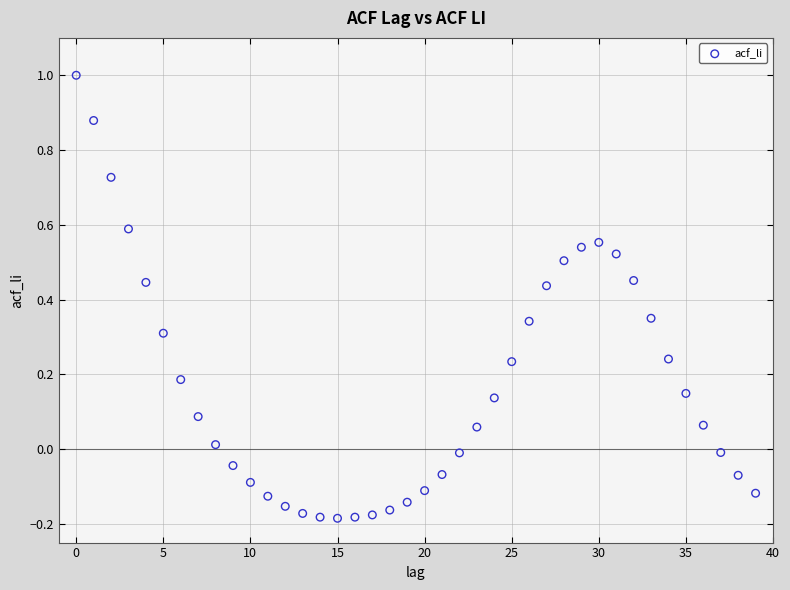

What is the range of Y values (max minus min)?

1.2